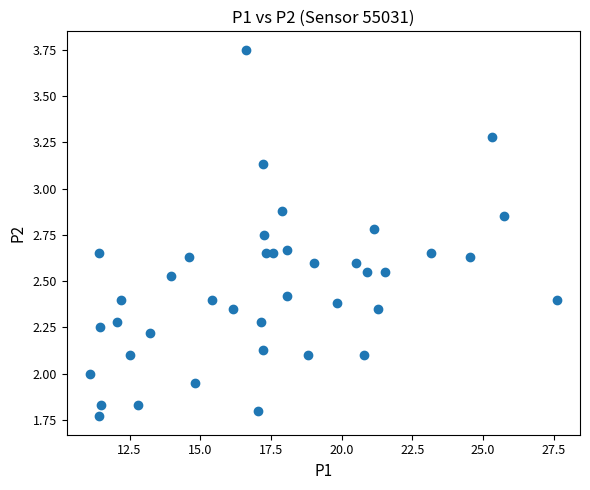

What is the range of X values (max minus min)?

16.5